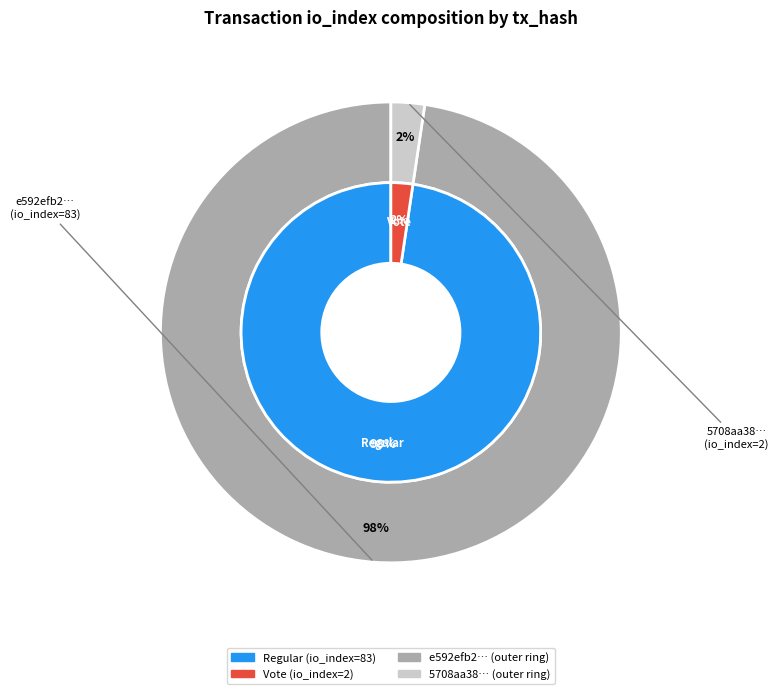

To the nearest percent, what portion does 1 represent?

2%